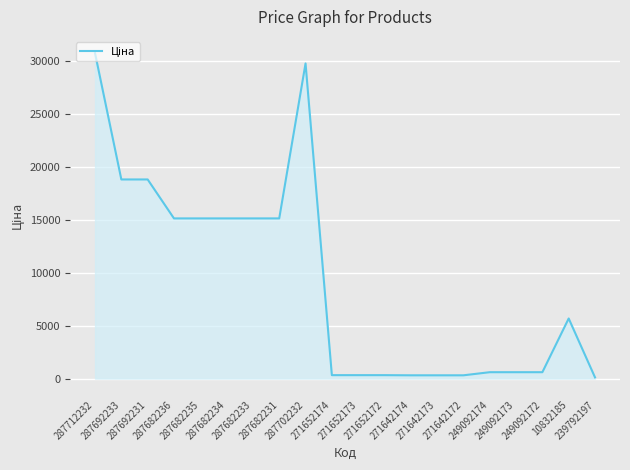

Is it true that the value at 287682233 is 6635.1?

False